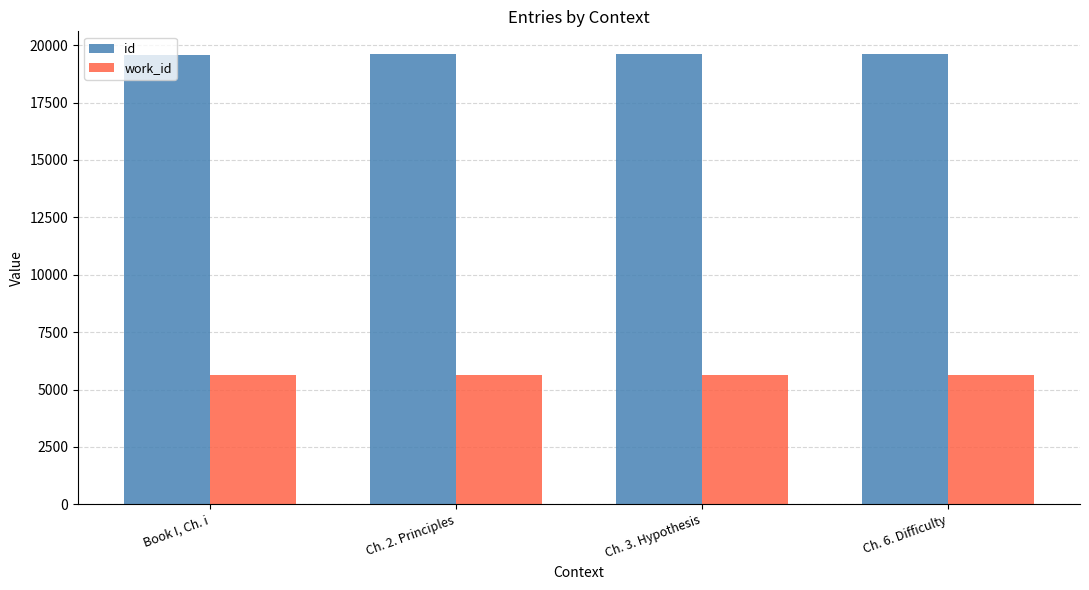

At how many categories does at least one series exceed 15679?

4